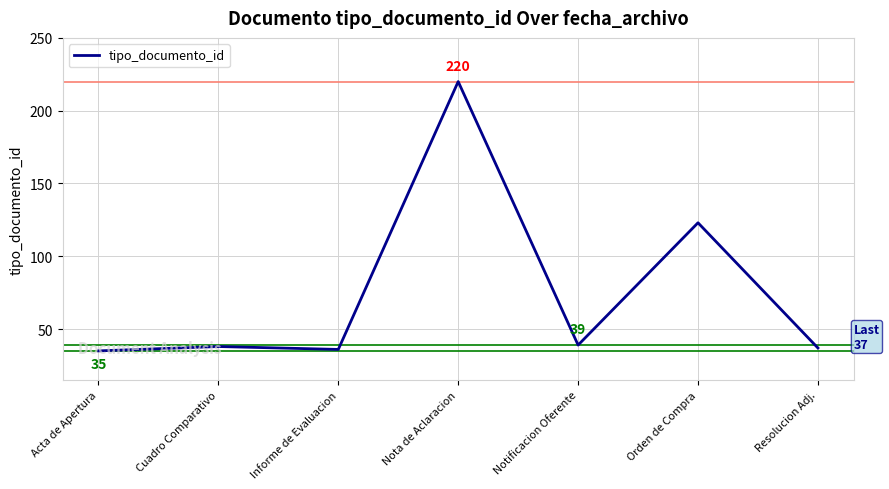

The chart shows a value of 55 at Informe de Evaluacion. True or false?

False